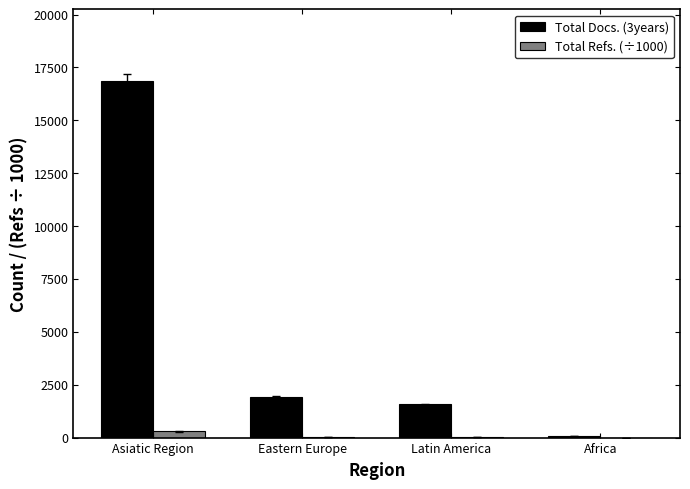

What is the approximate value of Total Docs. (3years) at Latin America?

1565.0